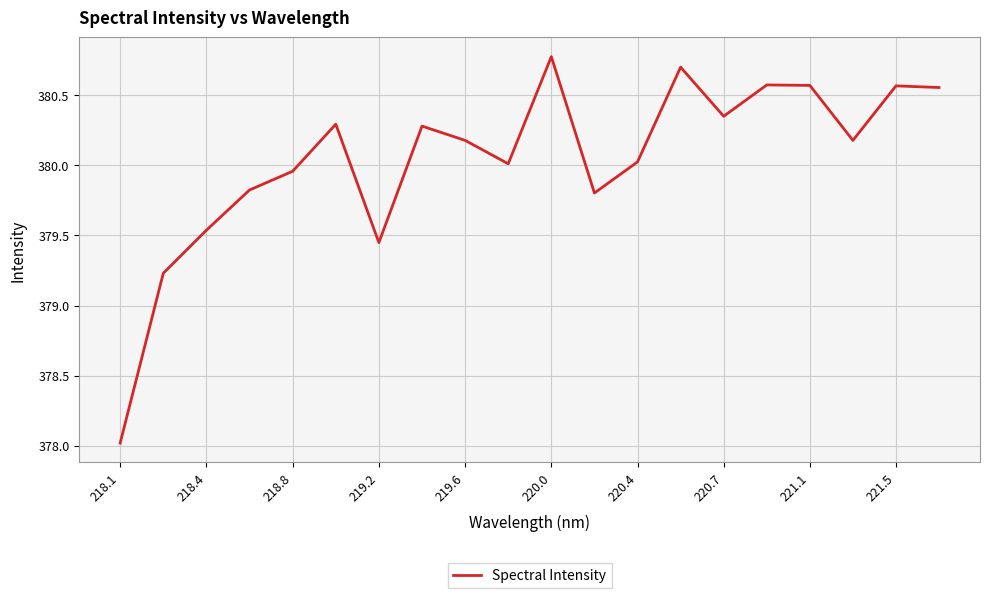

What is the difference between the maximum and minimum values?

2.8